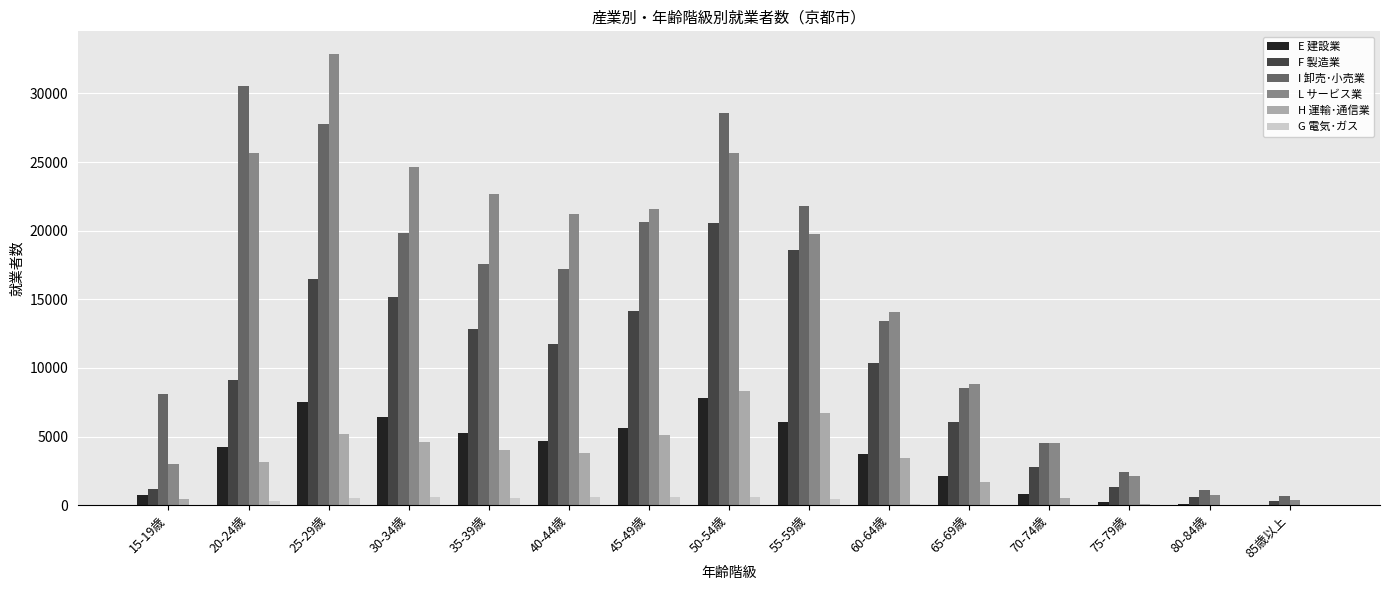

What is the sum of all I 卸売･小売業 values?

222666